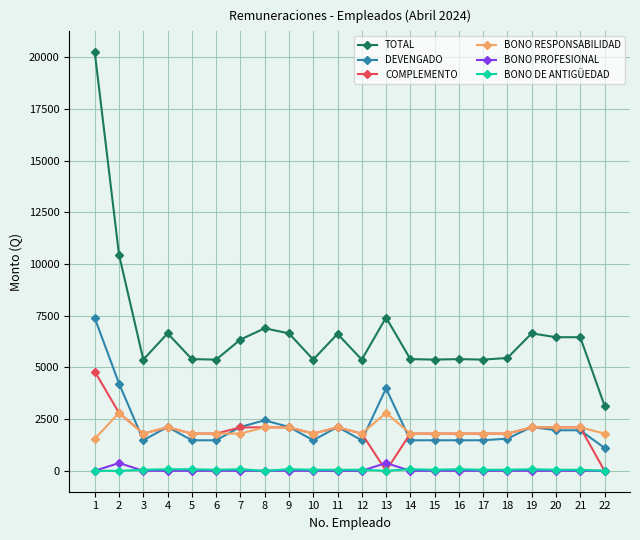

At which label does DEVENGADO first exceed 1960?

1